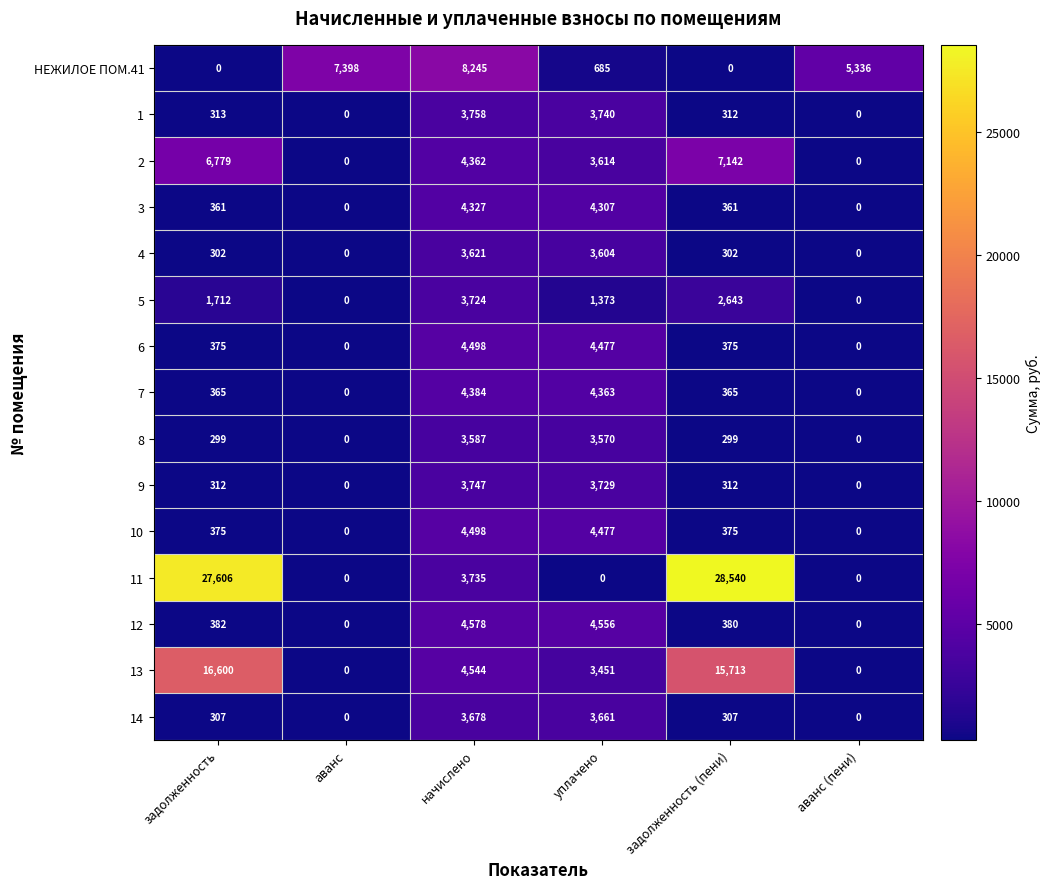

What is the sum of the 4 values at аванс (пени) and уплачено?

3604